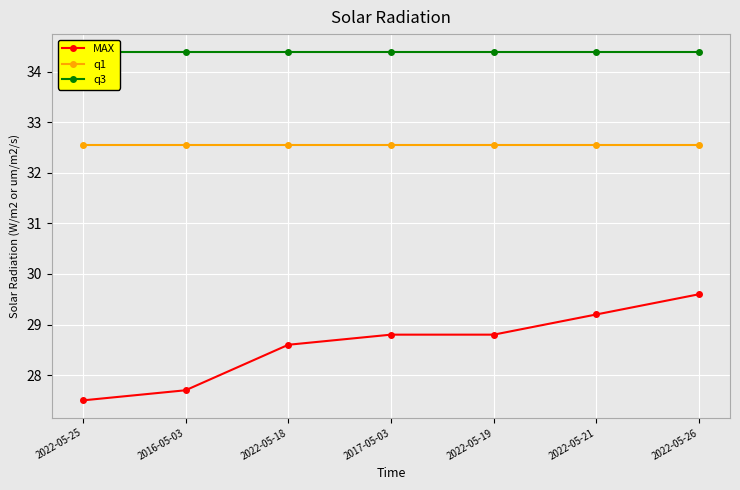

What is the highest value of the MAX series?

29.6